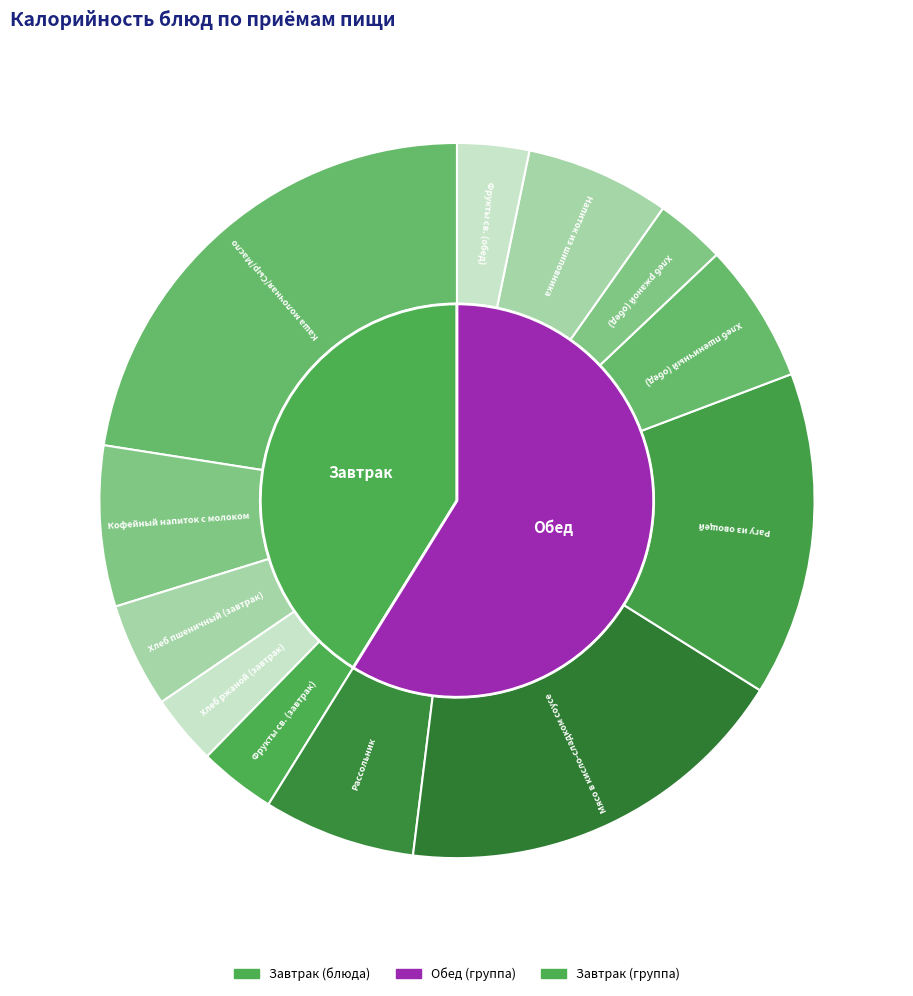

Count the number of slices in the pie.

12